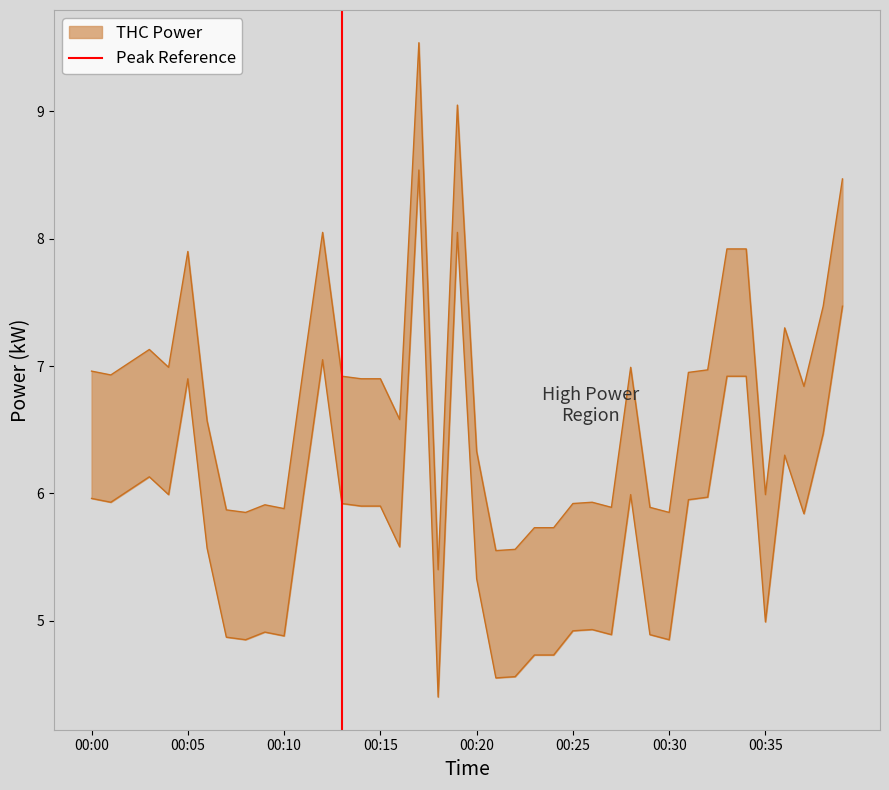

How many series are shown in this chart?

1